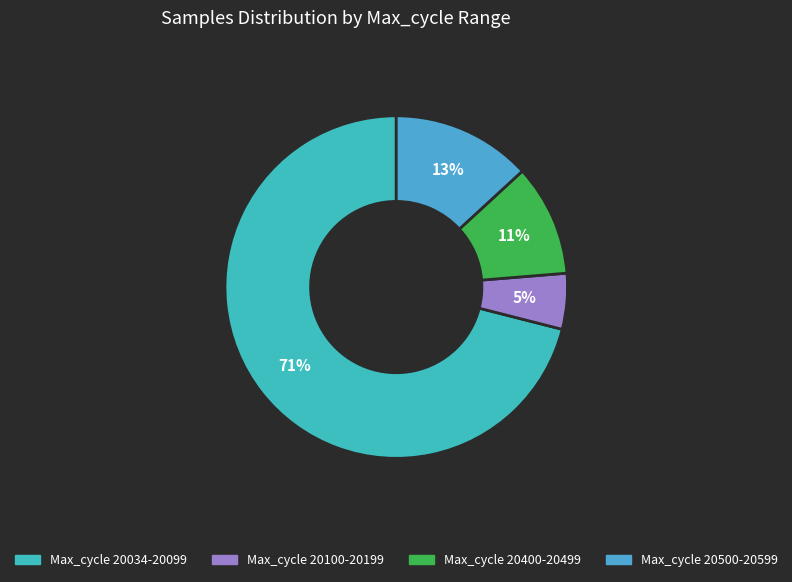

How many slices are in this pie chart?

4